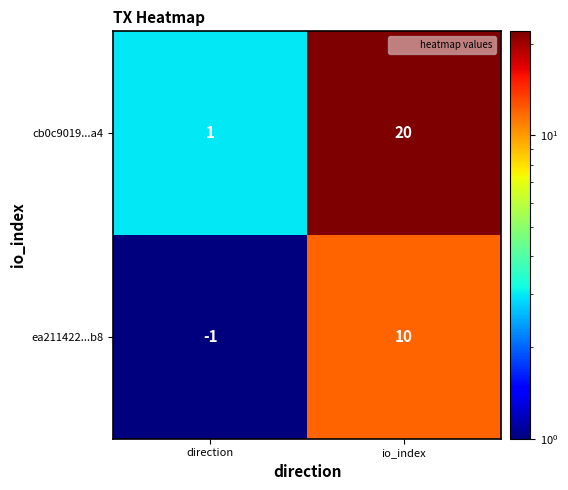

At how many categories does at least one series exceed 8?

1